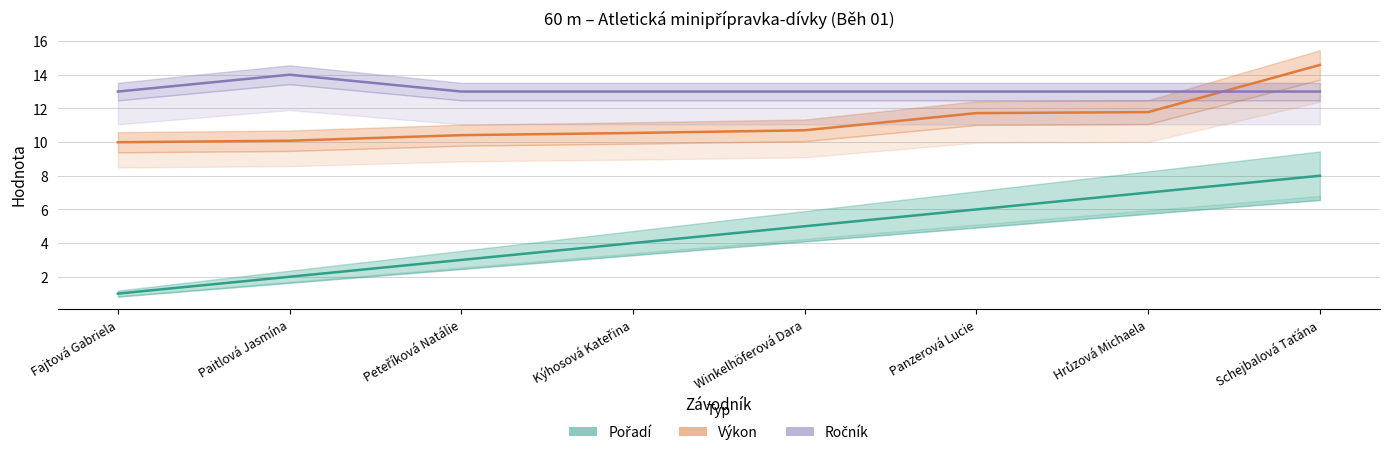

What is the difference between the maximum and minimum values in the Výkon series?

4.6